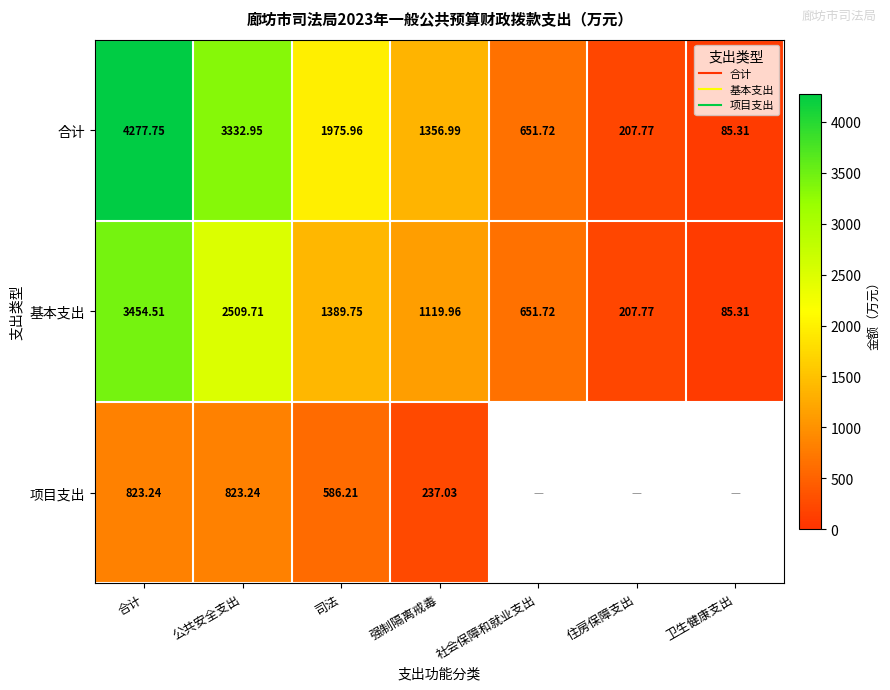

How many values in the 合计 series are below 1356?

3